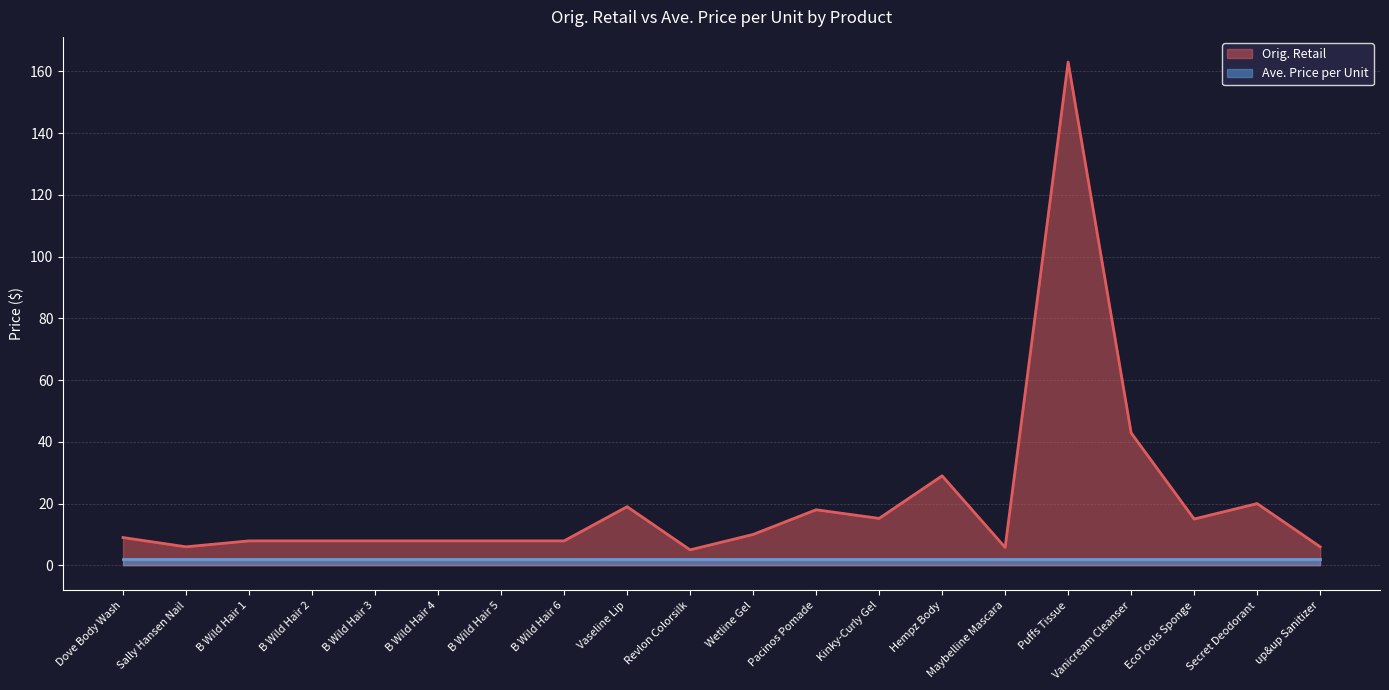

Approximately how many times larger is the value at Secret Deodorant compared to Maybelline Mascara?

3.5